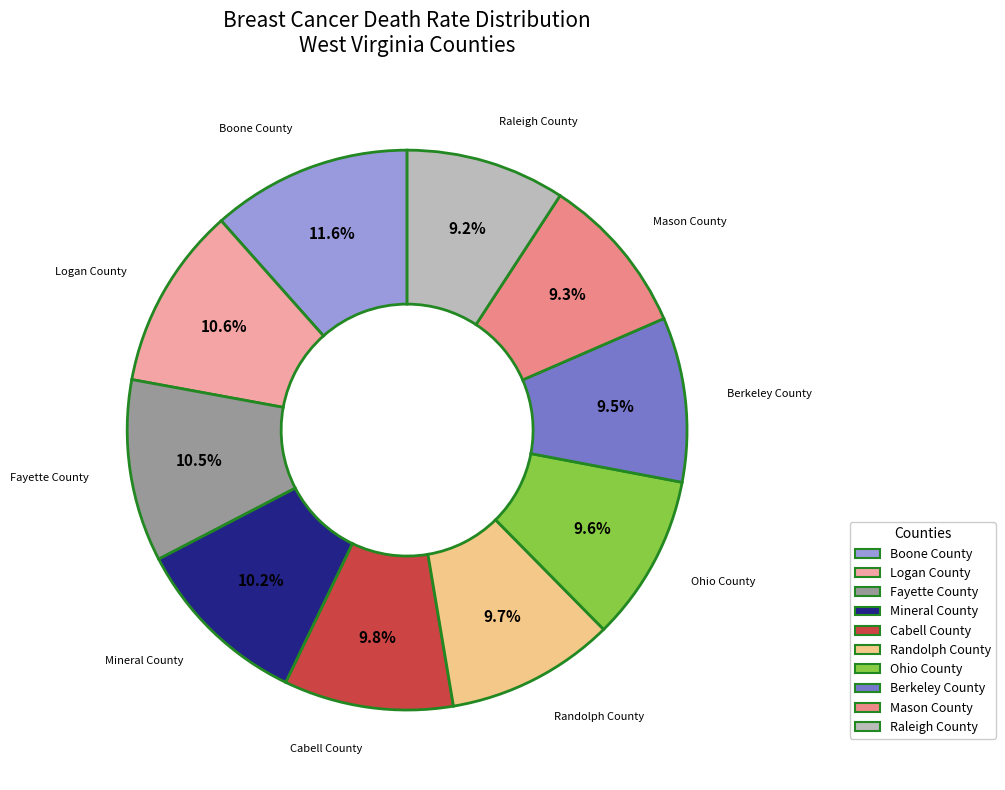

Does any single category account for the majority?

No